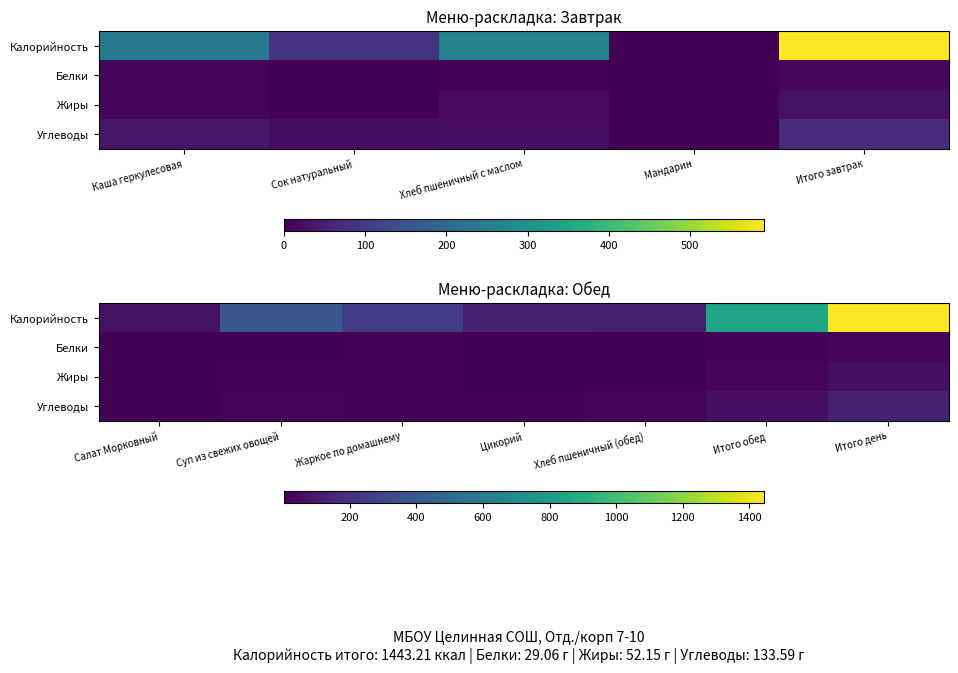

Which series has the largest total across all categories?

Калорийность